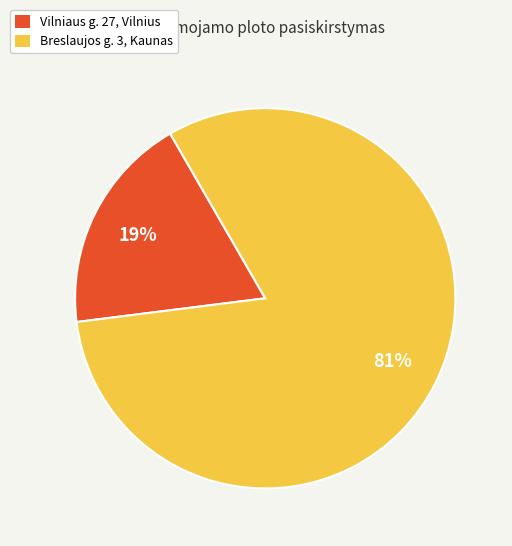

Is there a majority slice in this chart?

Yes